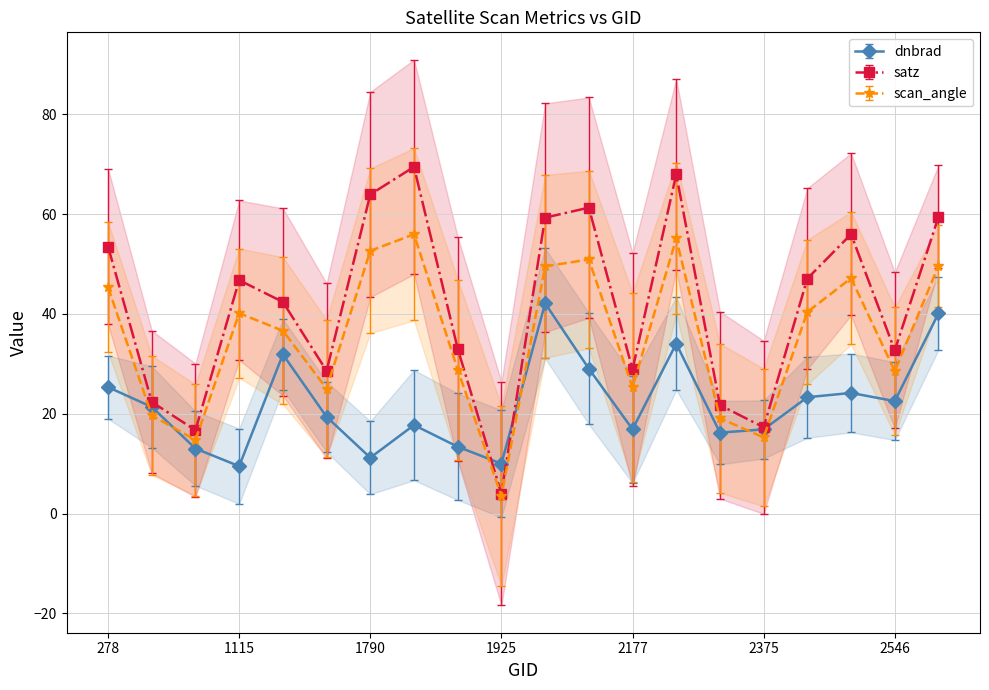

What value does the dnbrad series have at 2510?

24.2